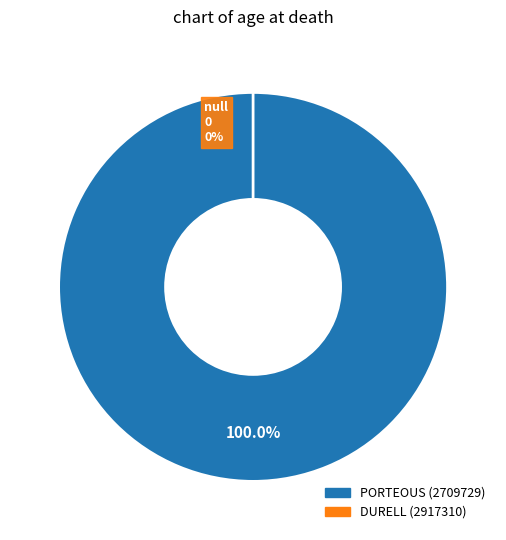

Between PORTEOUS (2709729) and DURELL (2917310), which is larger?

PORTEOUS (2709729)